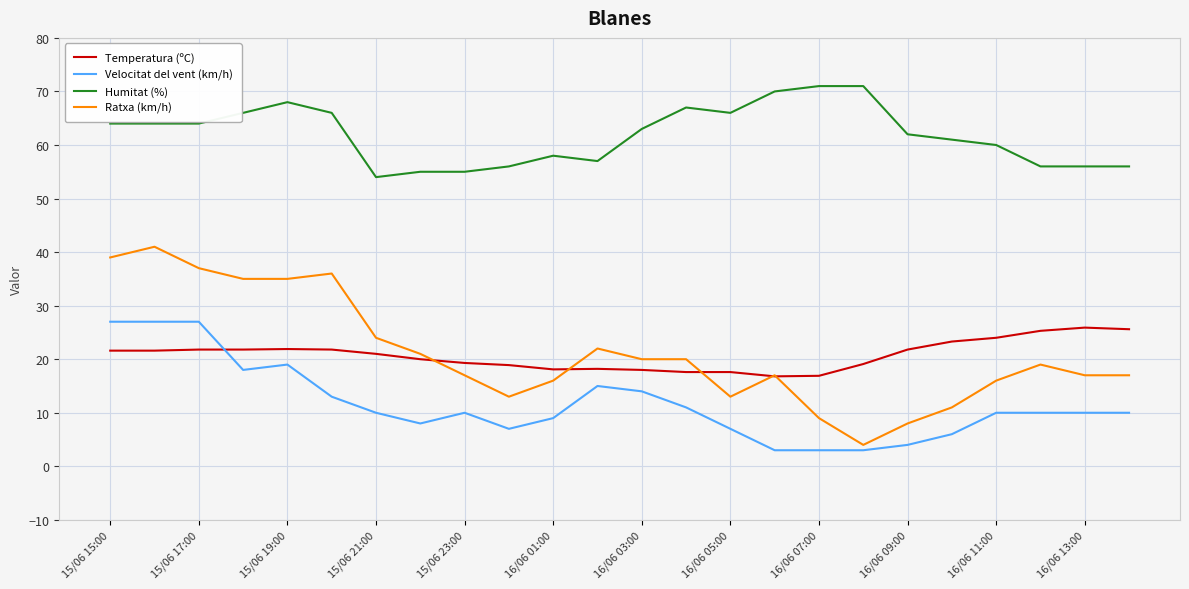

True or false: Temperatura (ºC) and Humitat (%) cross at least once.

False